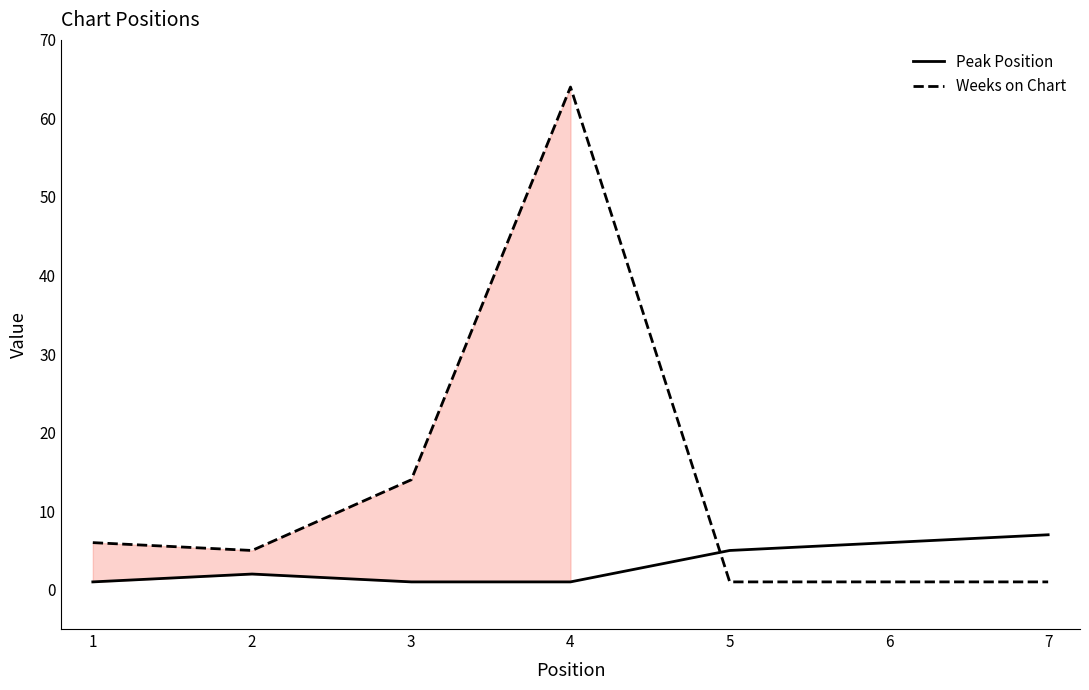

Reading right to left, what are all the values shown in this chart?

Peak Position: 7=7	6=6	5=5	4=1	3=1	2=2	1=1
Weeks on Chart: 7=1	6=1	5=1	4=64	3=14	2=5	1=6